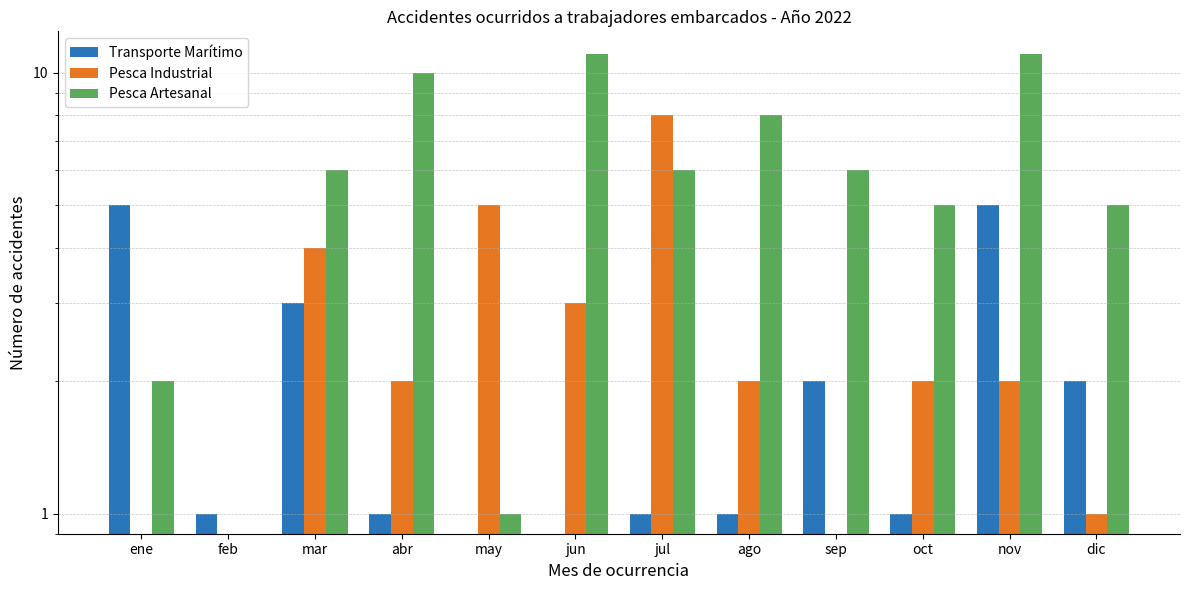

What are all the series names shown in the legend?

Transporte Marítimo, Pesca Industrial, Pesca Artesanal